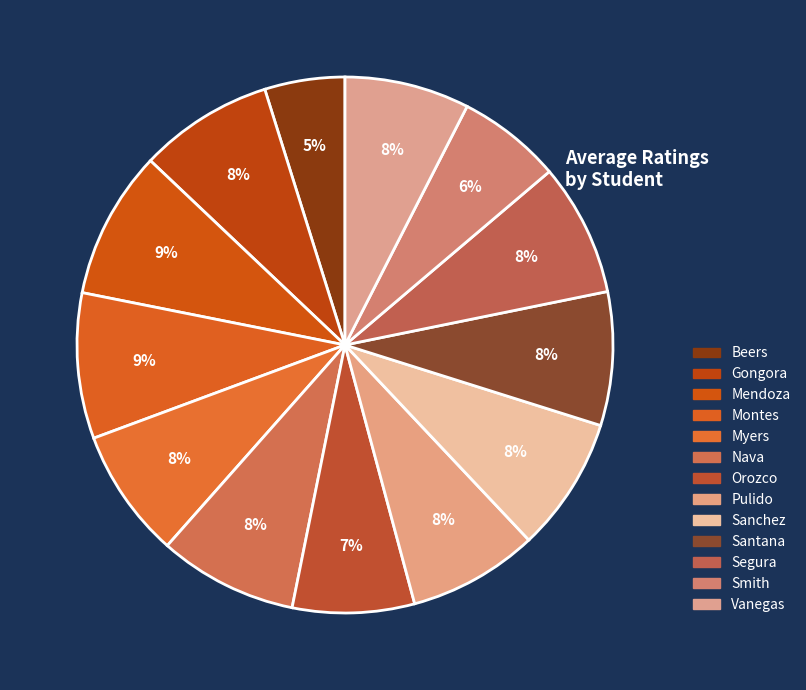

Count the number of slices in the pie.

13